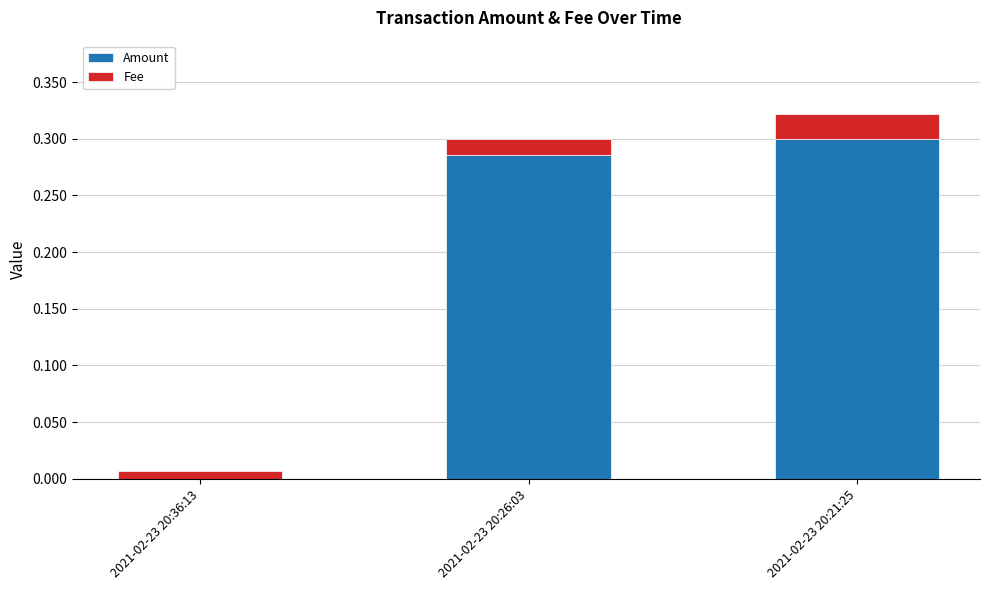

True or false: Amount has a value of 0.4 at 2021-02-23 20:26:03.

False